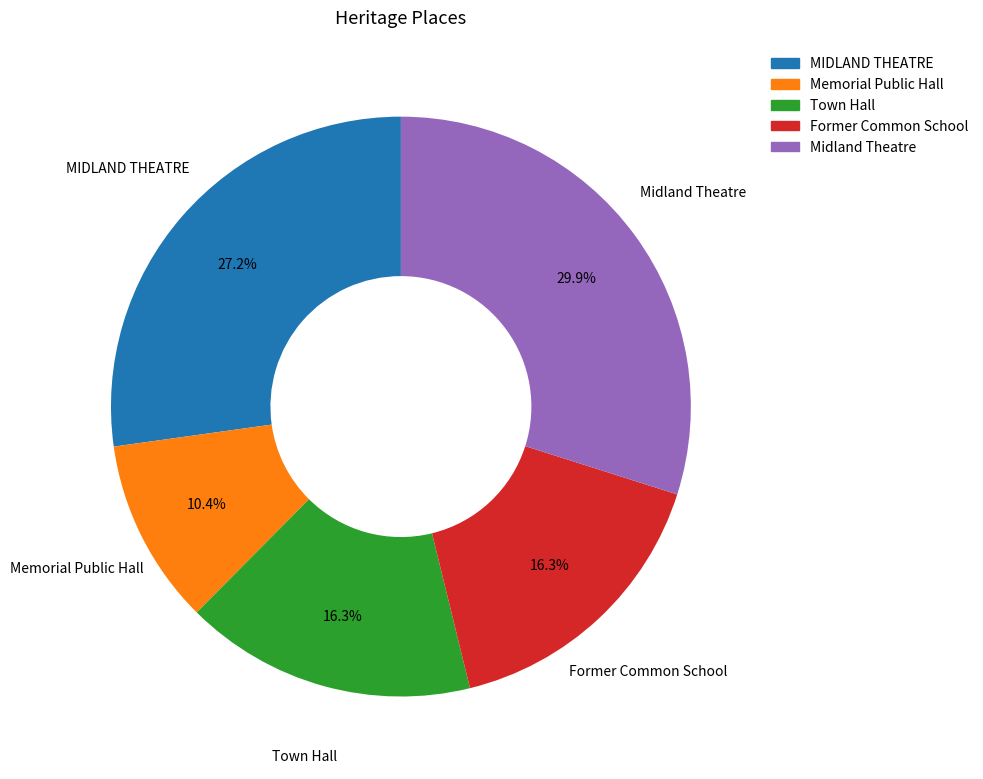

What percentage is NOT represented by Midland Theatre?

70.1%